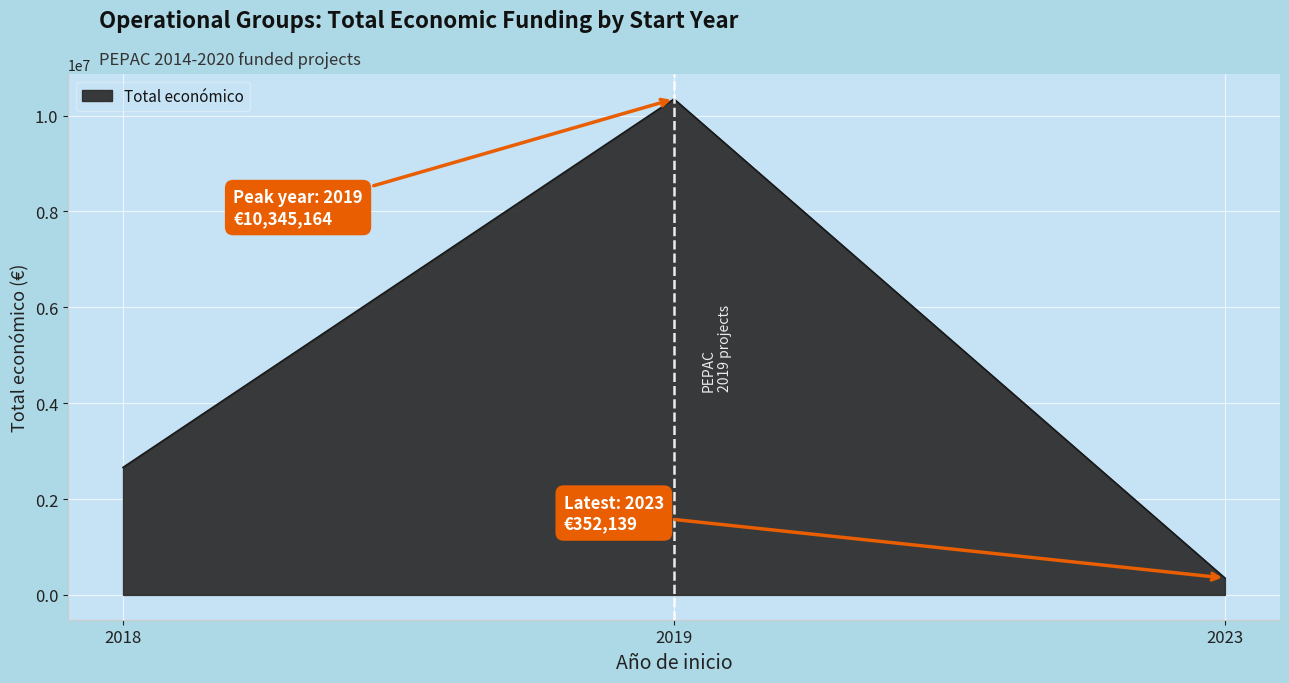

What value does the data have at 2023?

352139